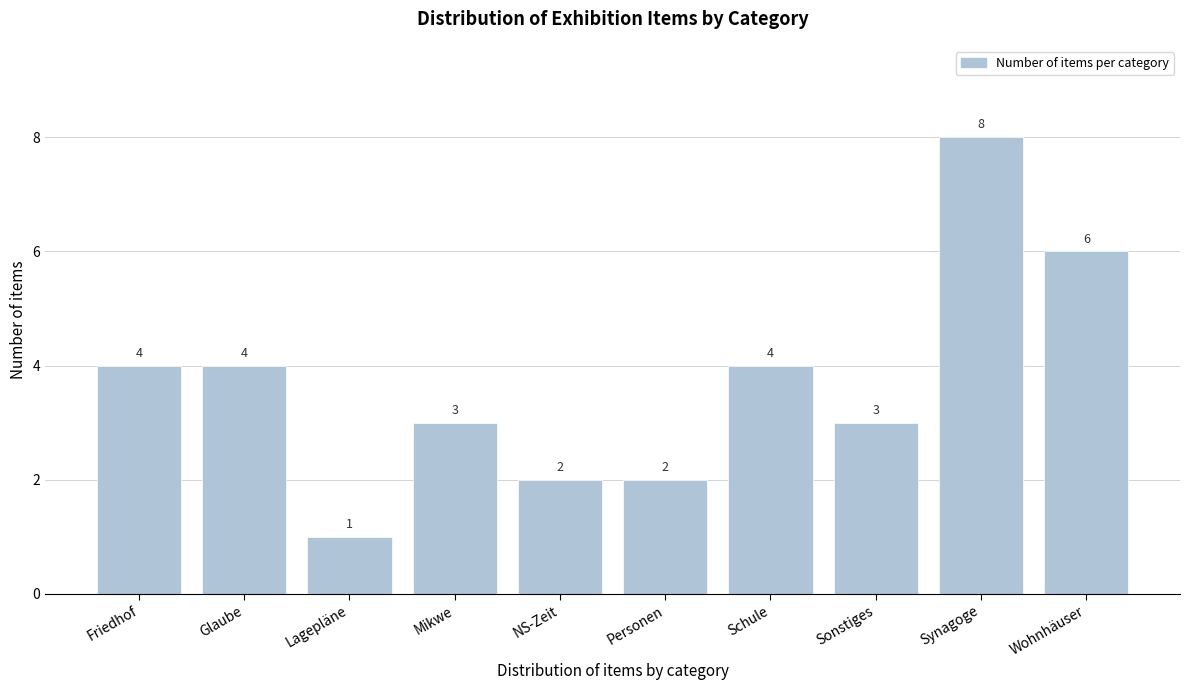

Reading left to right, what are all the values shown in this chart?

4	4	1	3	2	2	4	3	8	6